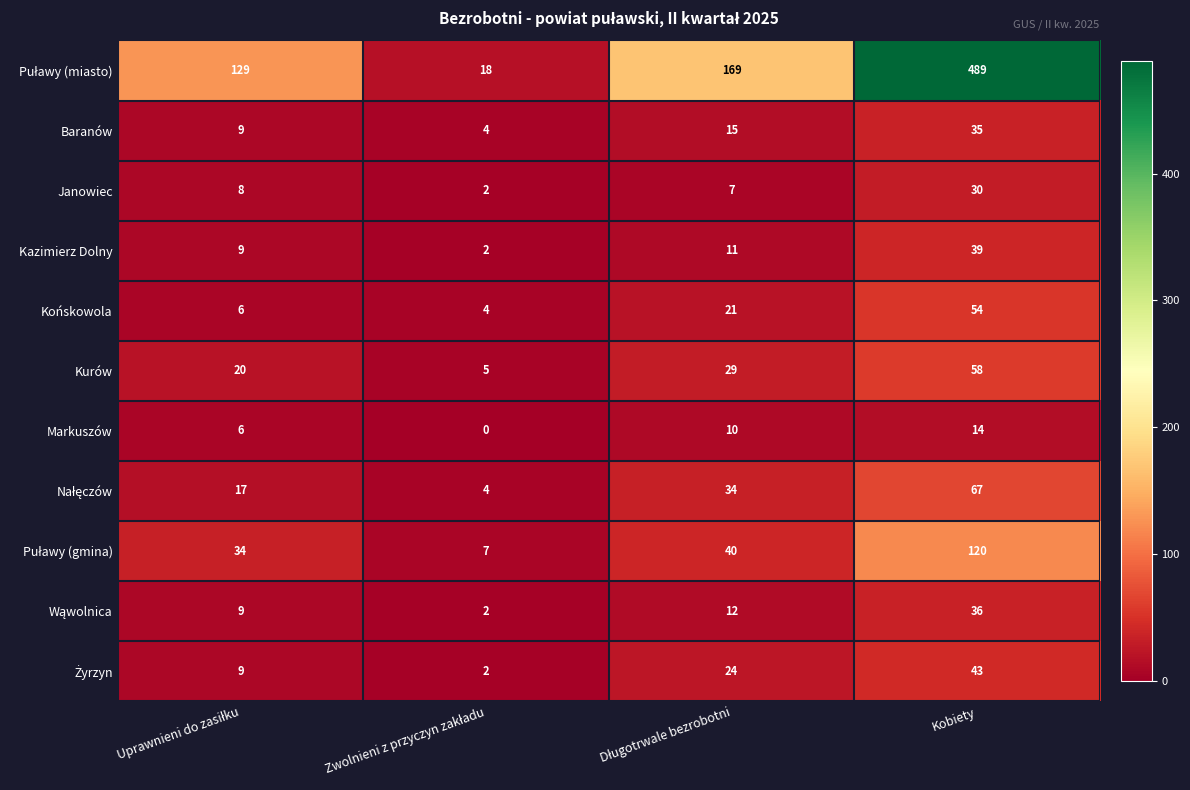

At which category is the sum across all series the highest?

Kobiety